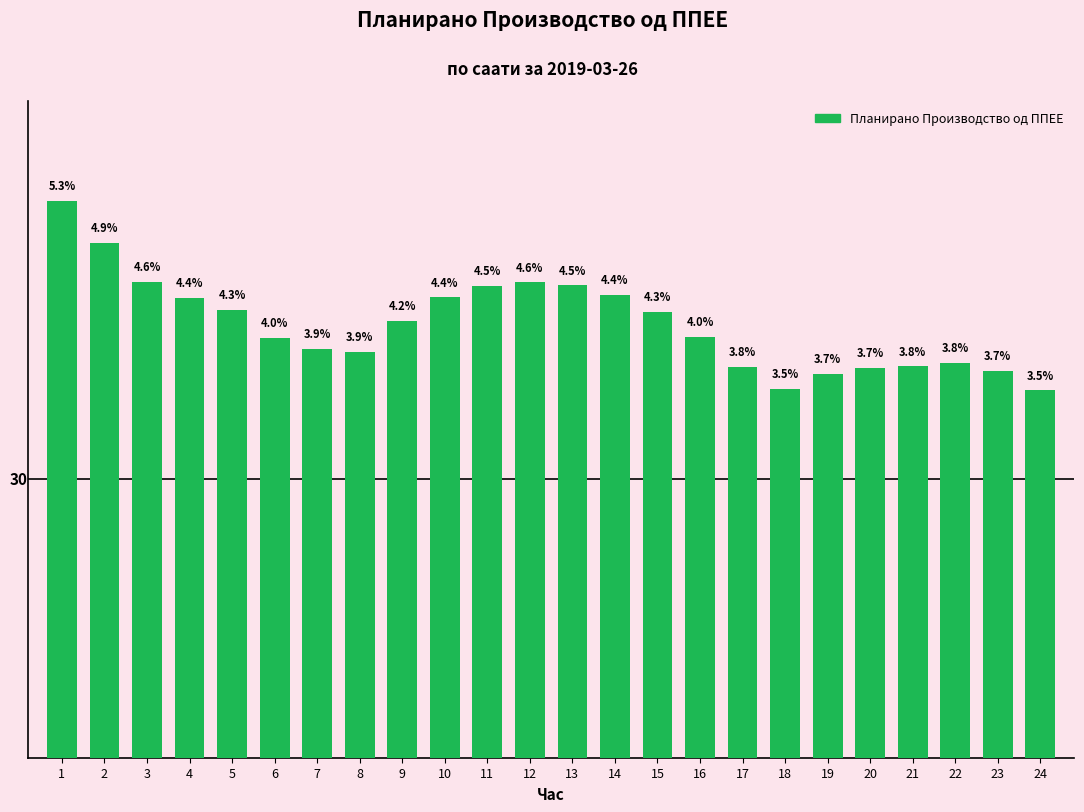

What is the smallest value displayed?

38.9